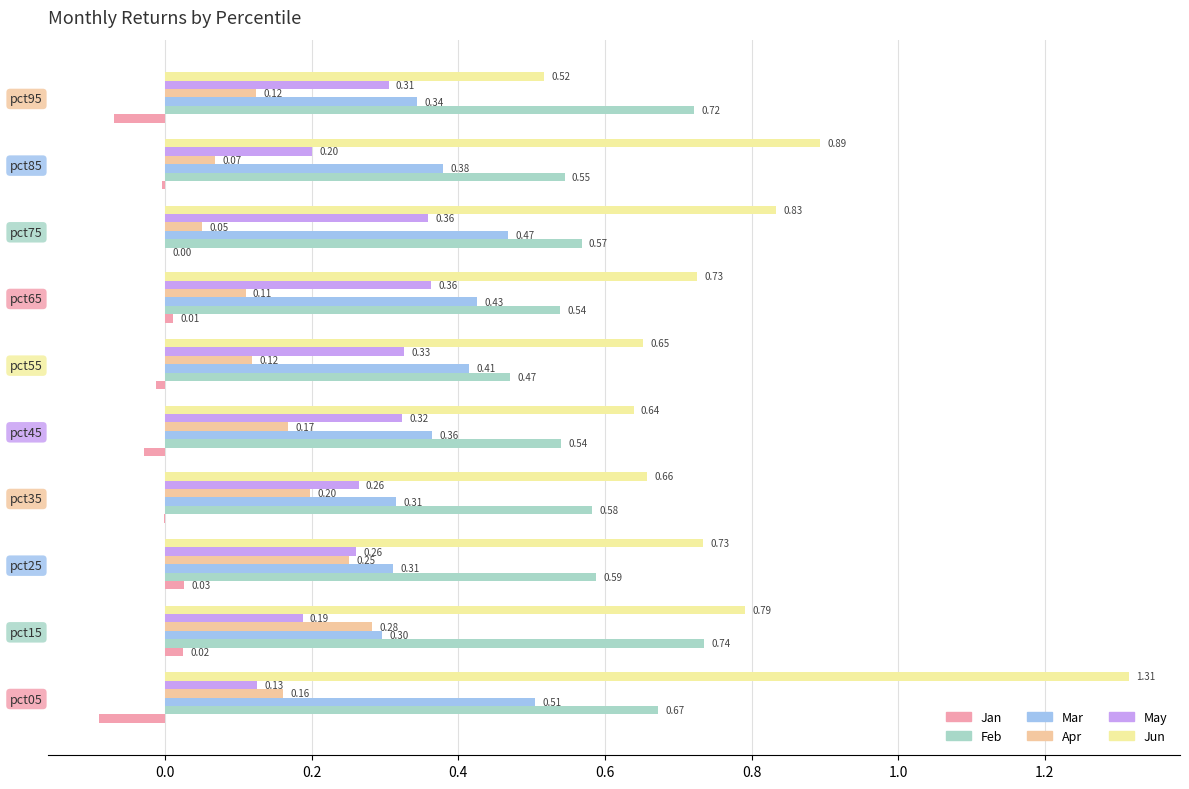

Between pct45 and pct85, which series saw the biggest shift?

Jun